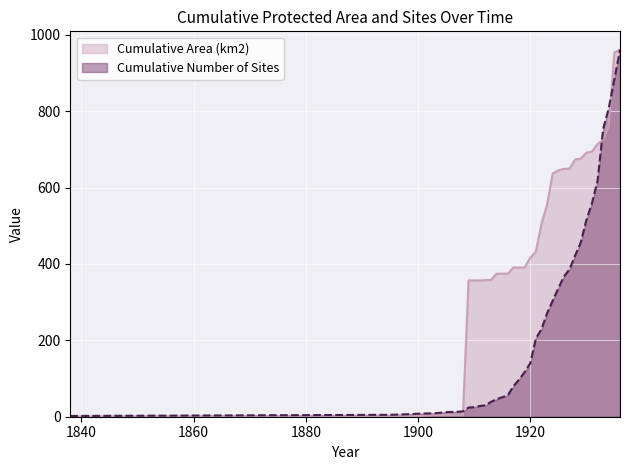

The Cumulative Area (km2) series shows 1019.0 at 1925. True or false?

False